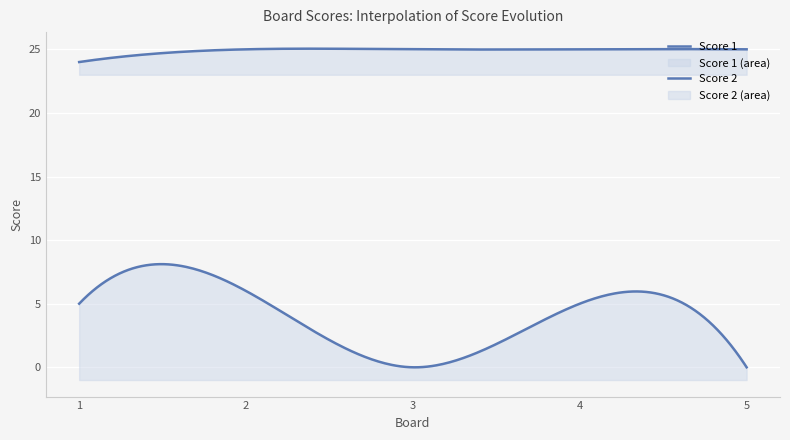

True or false: Score 1 and Score 2 intersect in this chart.

False